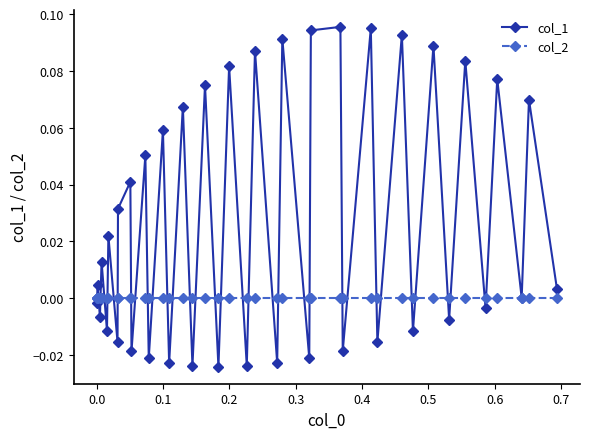

Which series has the largest total across all categories?

col_1